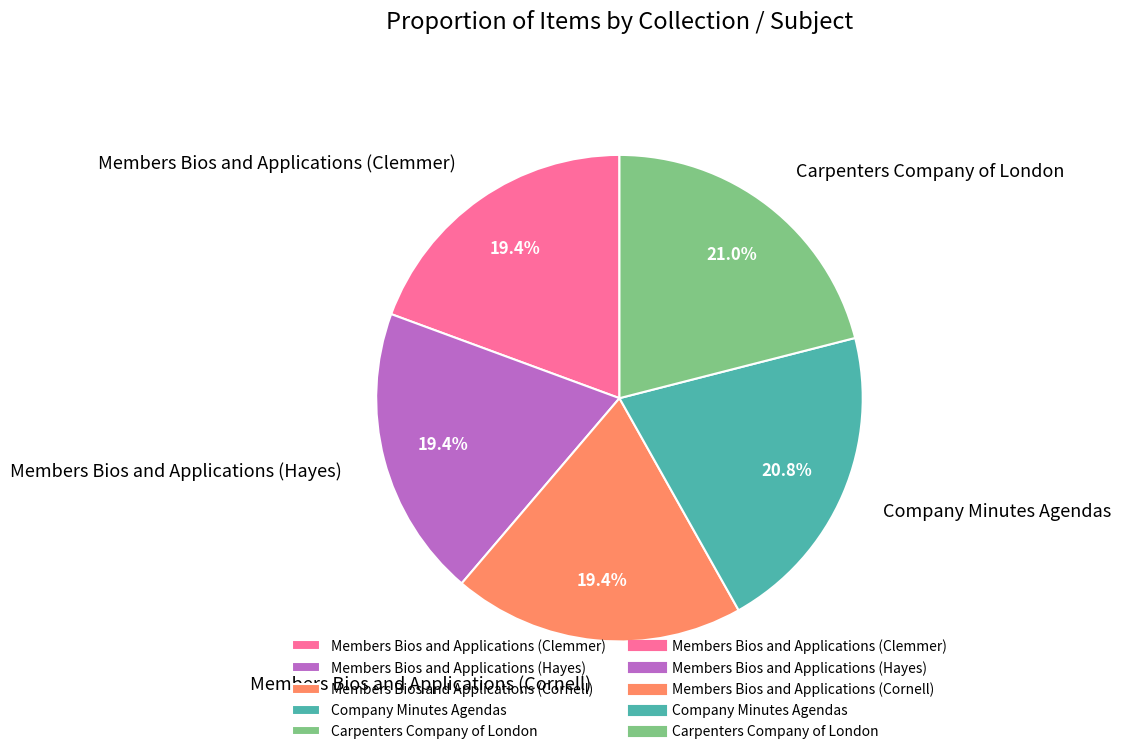

Is the sum of Members Bios and Applications (Hayes) and Members Bios and Applications (Clemmer) greater than half?

No